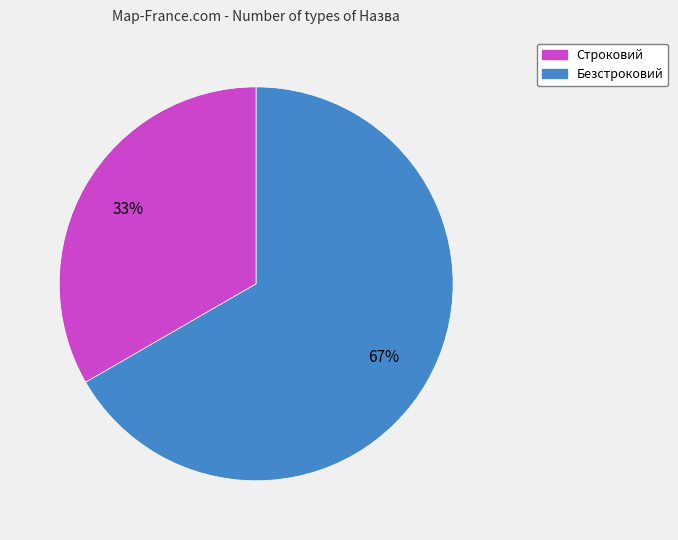

Do Строковий and Безстроковий together represent more than half of the pie?

Yes